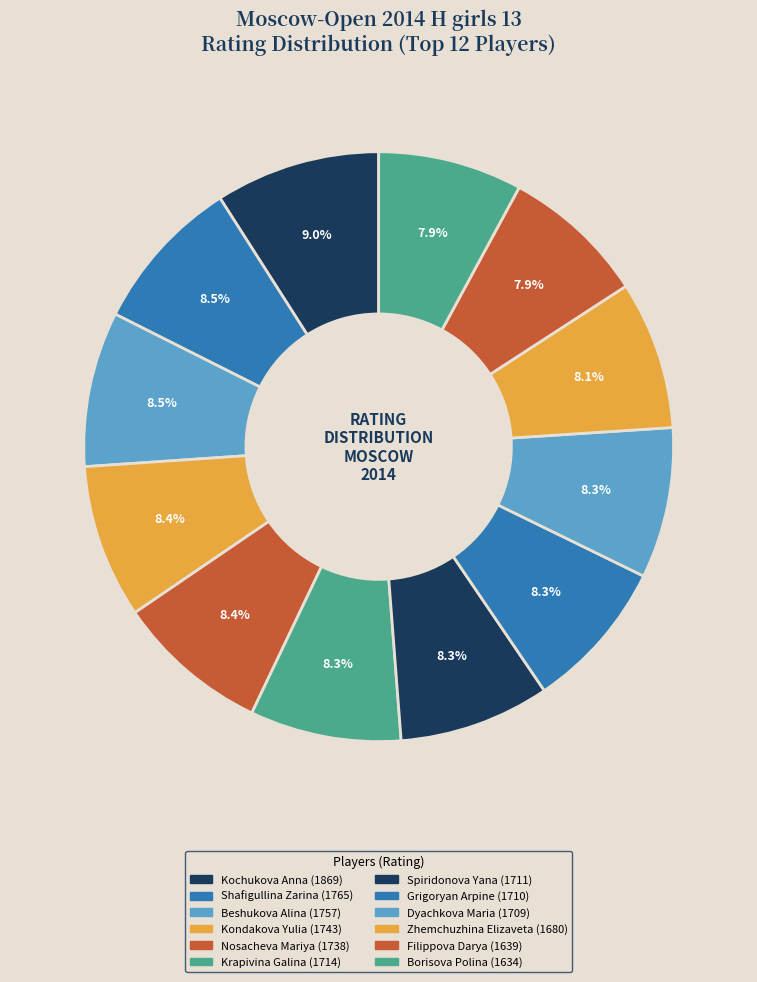

How many slices are in this pie chart?

12